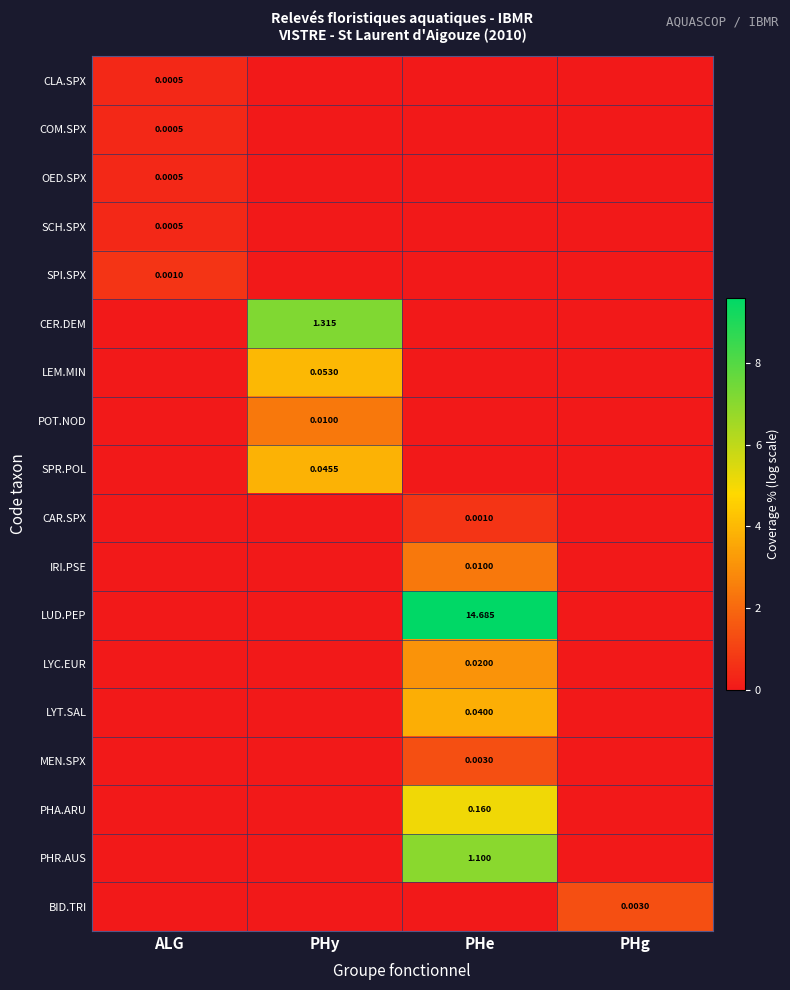

List the labels in order of PHR.AUS value, smallest first.

ALG, PHy, PHg, PHe